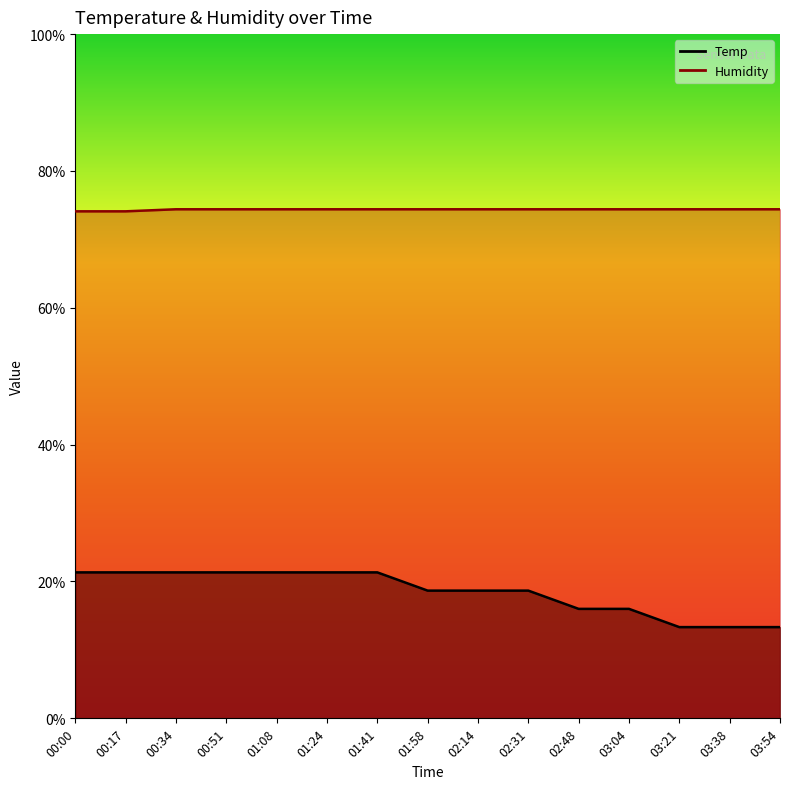

What is the label of the 8th point from the left?

01:58